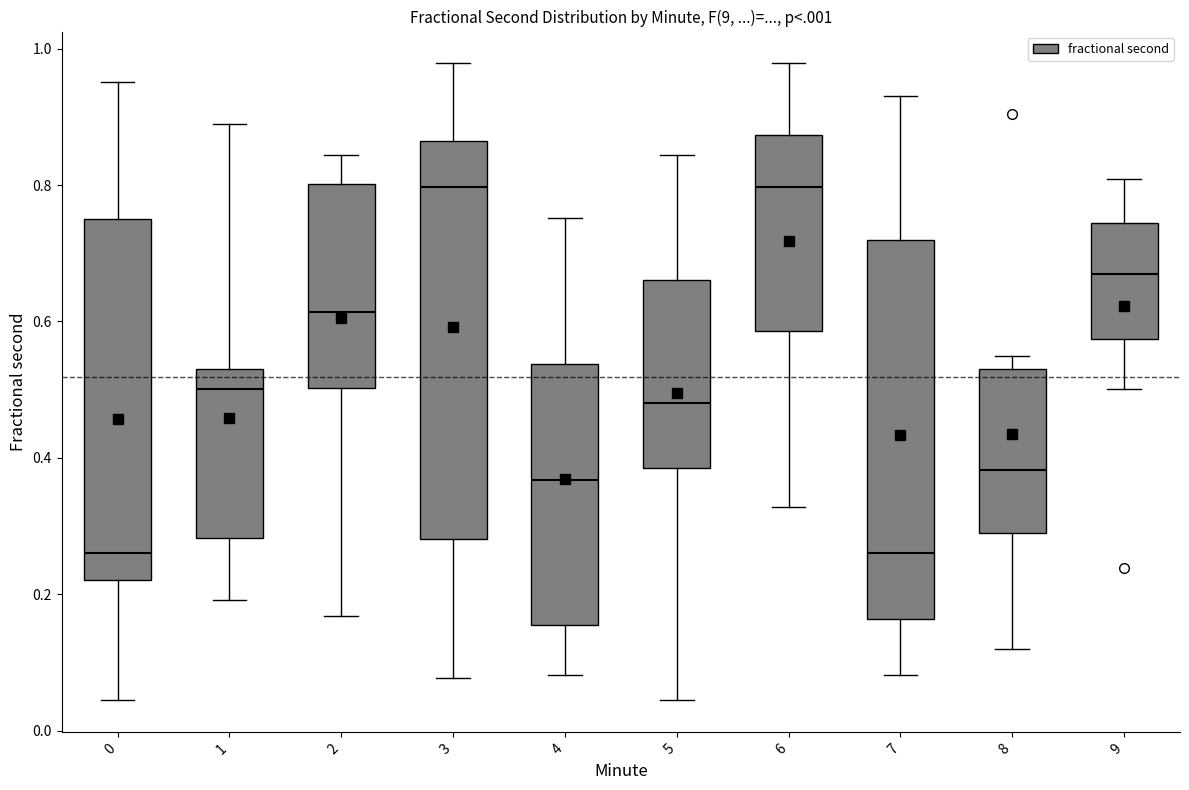

Reading left to right, read every box against the y-axis: the position of its median line, the range the box covers, and the ends of its whiskers. The values are not printed on the chart, so give them approximately, as read against the axis.

0: median 0.26, box 0.22 to 0.76, whiskers 0.04 to 0.96
1: median 0.50, box 0.28 to 0.54, whiskers 0.20 to 0.88
2: median 0.62, box 0.50 to 0.80, whiskers 0.16 to 0.84
3: median 0.80, box 0.28 to 0.86, whiskers 0.08 to 0.98
4: median 0.36, box 0.16 to 0.54, whiskers 0.08 to 0.76
5: median 0.48, box 0.38 to 0.66, whiskers 0.04 to 0.84
6: median 0.80, box 0.58 to 0.88, whiskers 0.32 to 0.98
7: median 0.26, box 0.16 to 0.72, whiskers 0.08 to 0.94
8: median 0.38, box 0.30 to 0.54, whiskers 0.12 to 0.54 (just above the box's upper edge)
9: median 0.66, box 0.58 to 0.74, whiskers 0.50 to 0.80